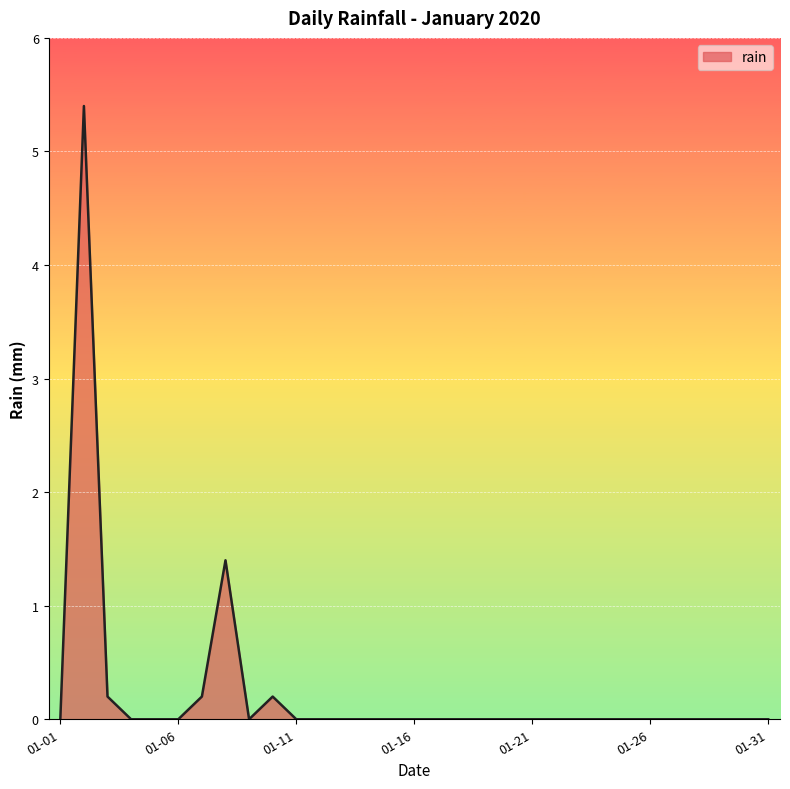

What is the greatest value displayed?

5.4